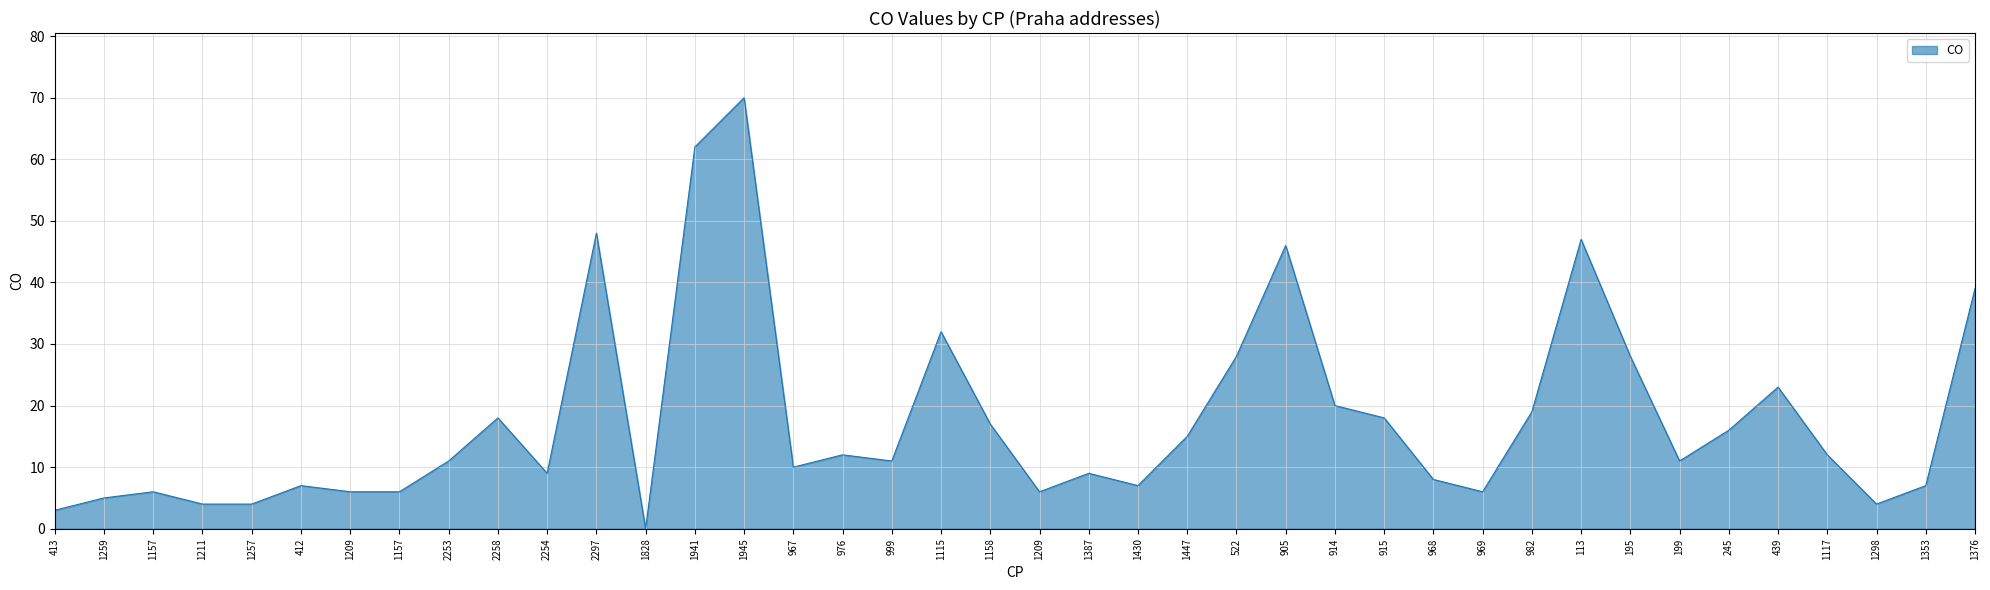

Rank the categories by value from lowest to highest.

1828, 413, 1211, 1257, 1298, 1259, 1157, 1209, 1157, 1209, 969, 412, 1430, 1353, 968, 2254, 1387, 967, 2253, 999, 199, 976, 1117, 1447, 245, 1158, 2258, 915, 982, 914, 439, 522, 195, 1115, 1376, 905, 113, 2297, 1941, 1945